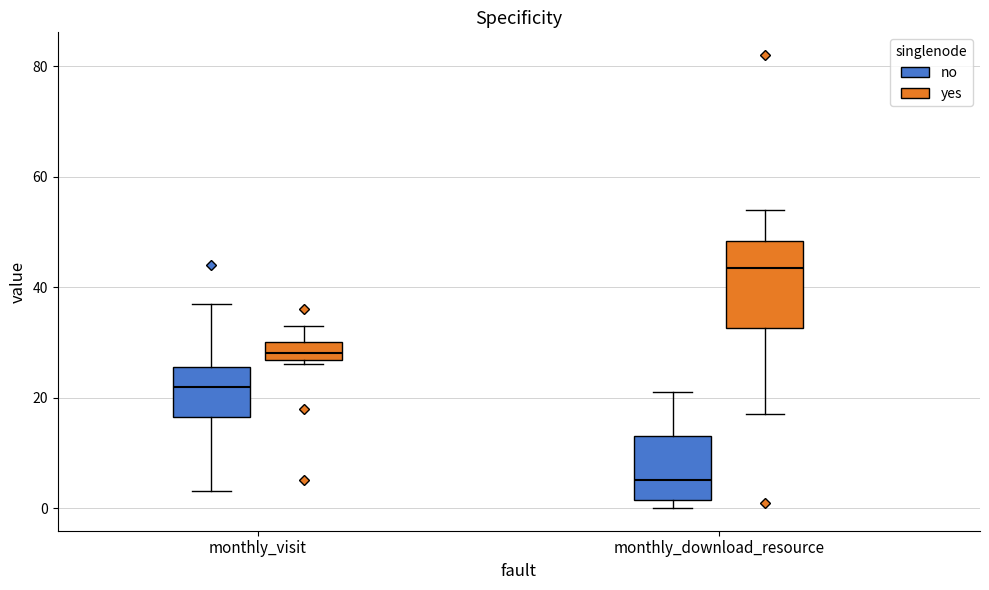

Where is the upper edge of the box for monthly_visit (no) on the y-axis? The values are not printed on the chart, so give them approximately, as read against the axis.

26